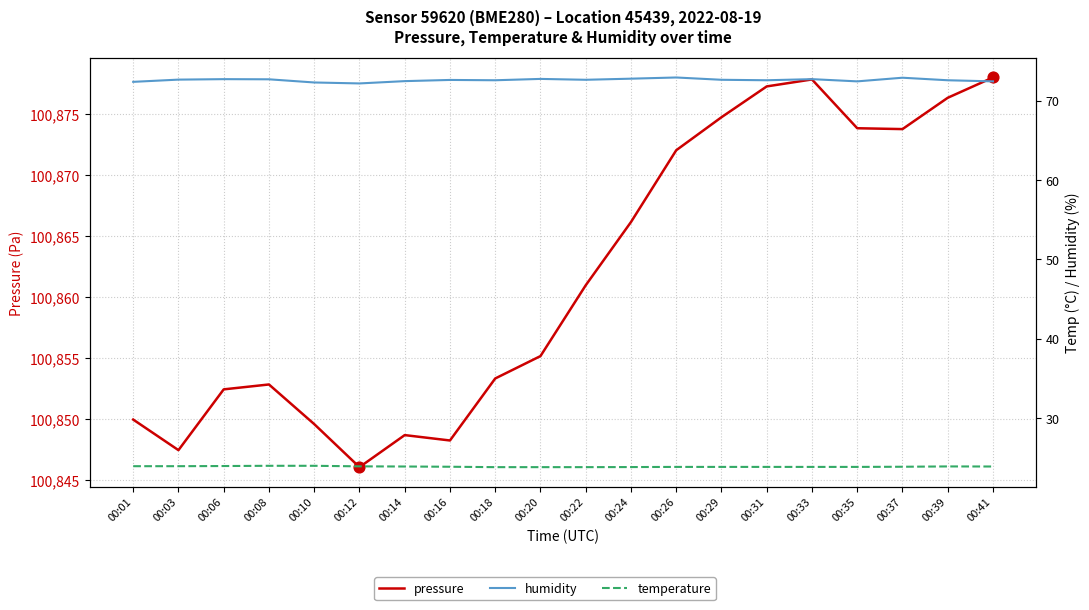

What are all the series names shown in the legend?

pressure, humidity, temperature